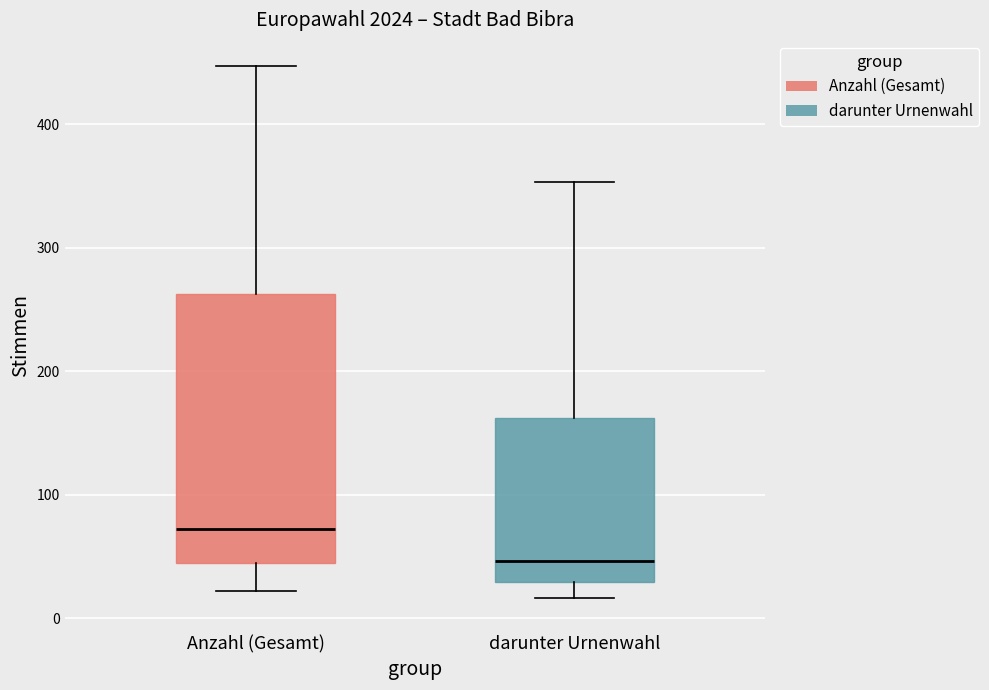

Which box has the lowest median line?

darunter Urnenwahl